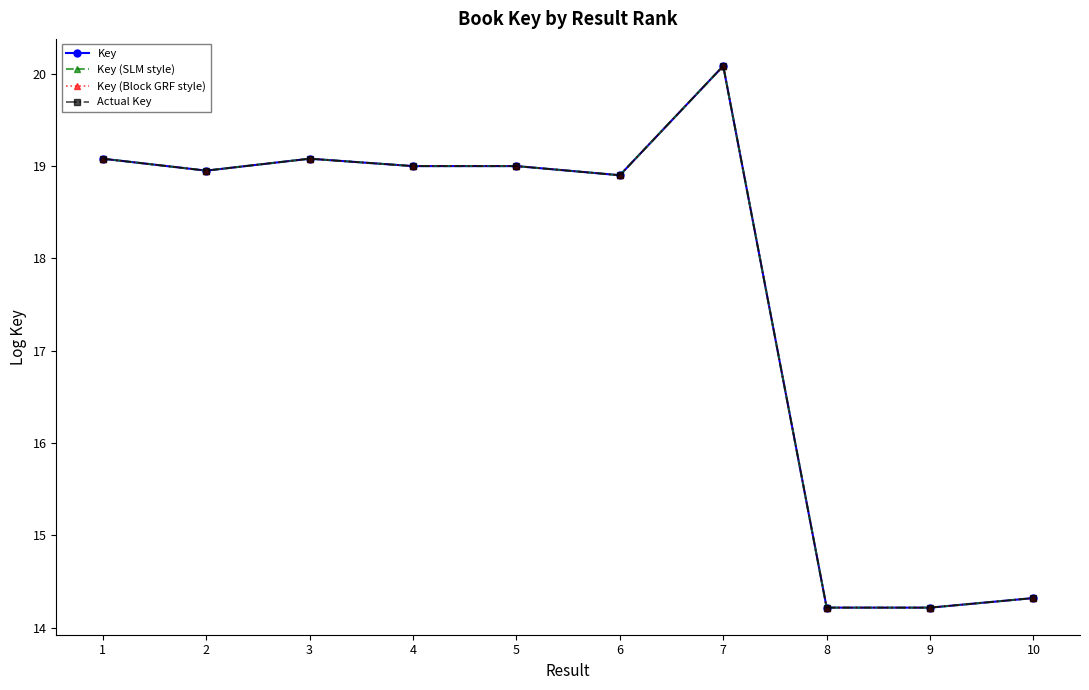

Which series has the largest range (max minus min)?

Key